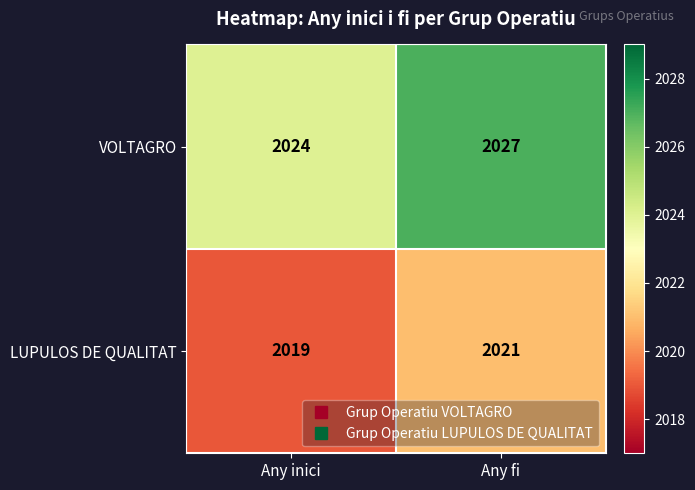

At which category is the sum across all series the highest?

Any fi